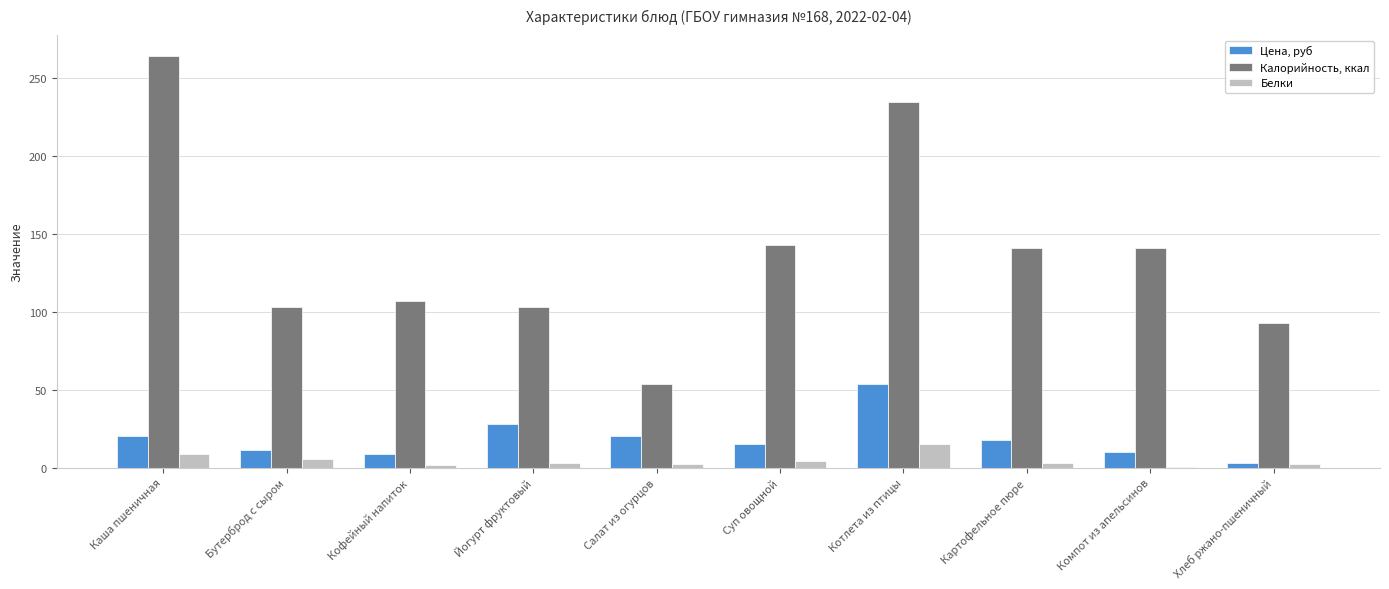

Which category has the highest value in the Цена, руб series?

Котлета из птицы